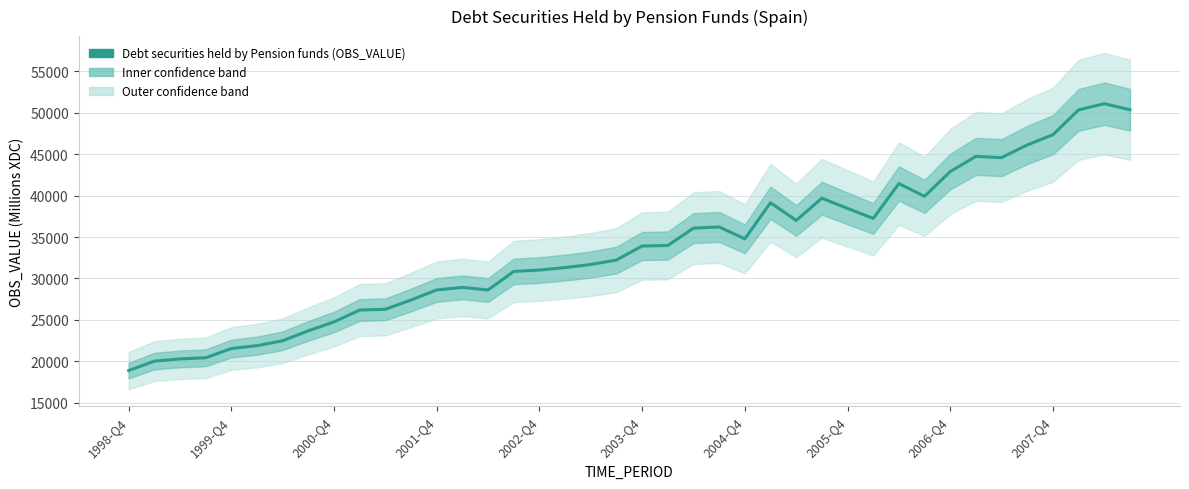

What is the greatest value displayed?

51102